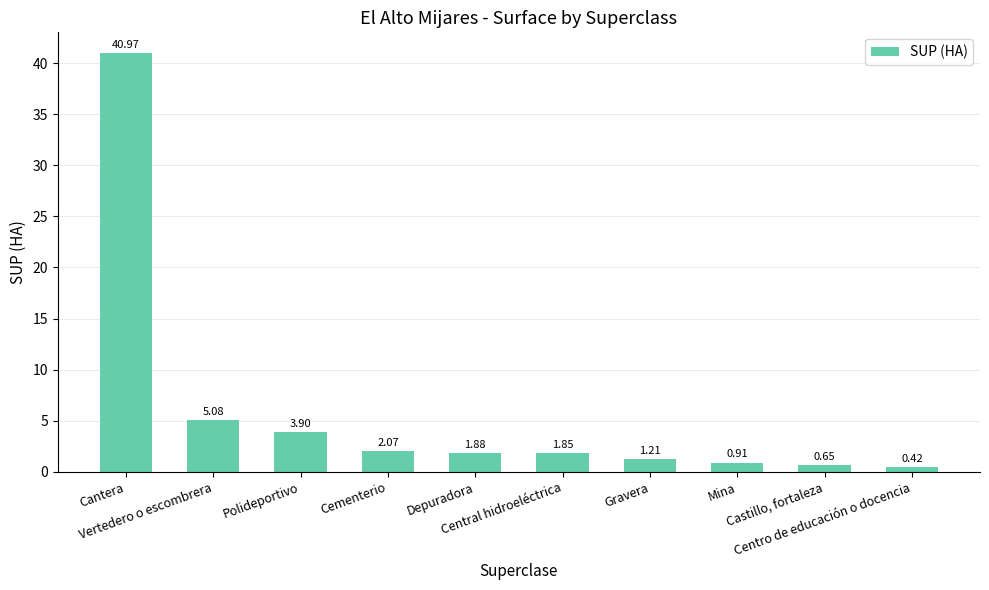

How many values are below 1?

3